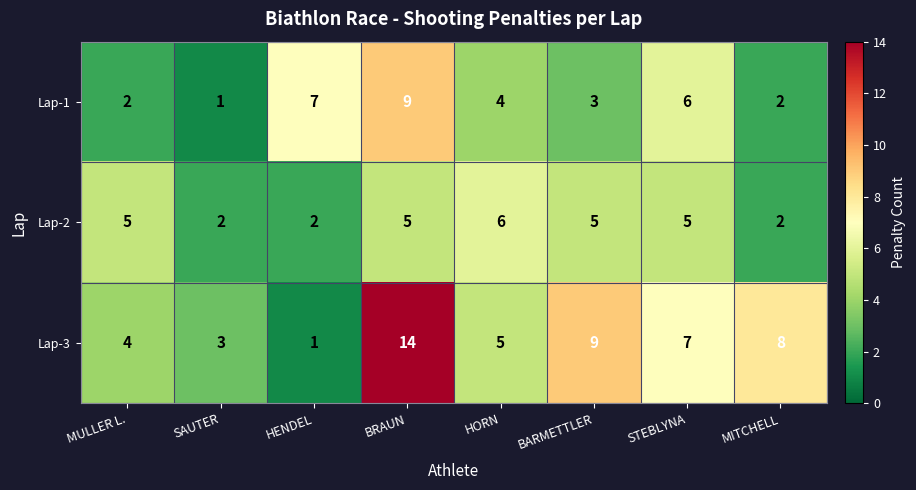

Read the Lap-2 value at BRAUN.

5